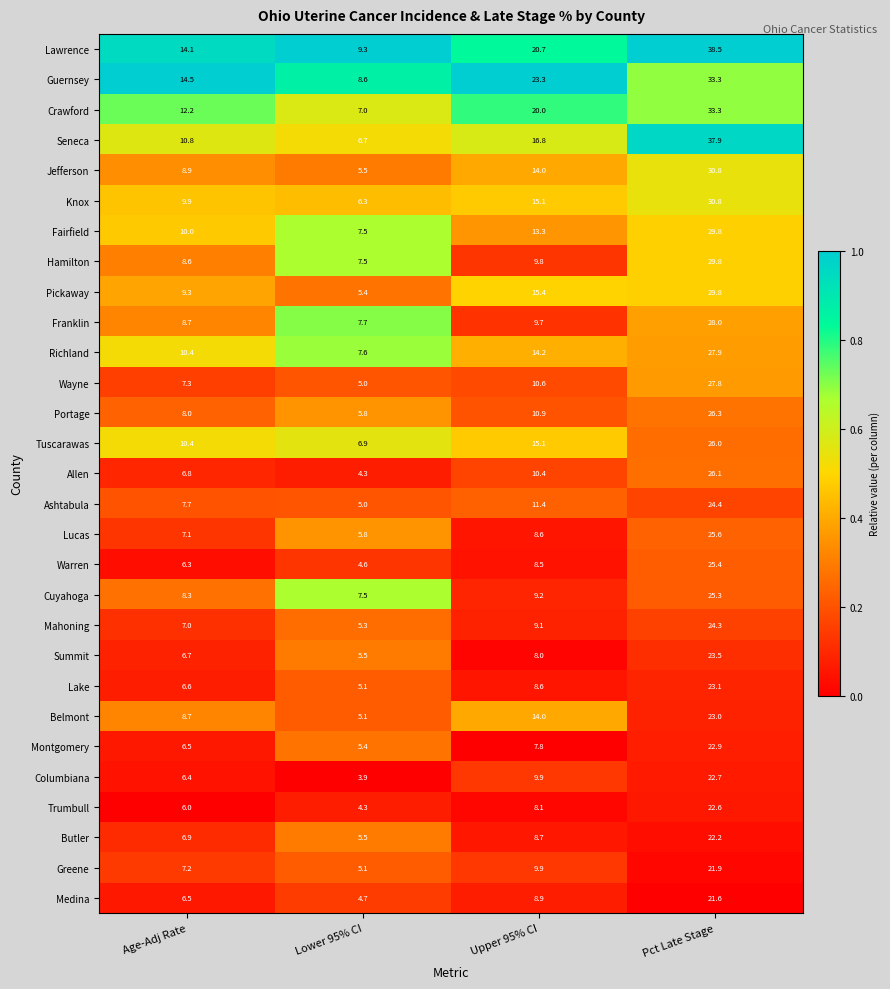

The value of Jefferson at Age-Adj Rate is 8.9. True or false?

True